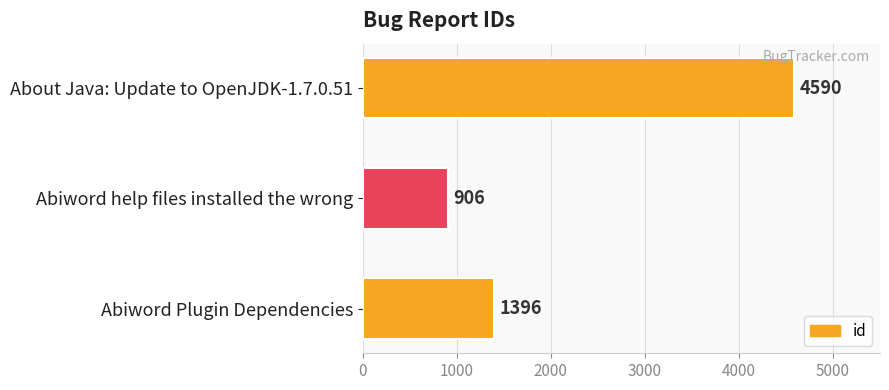

What is the smallest value displayed?

906